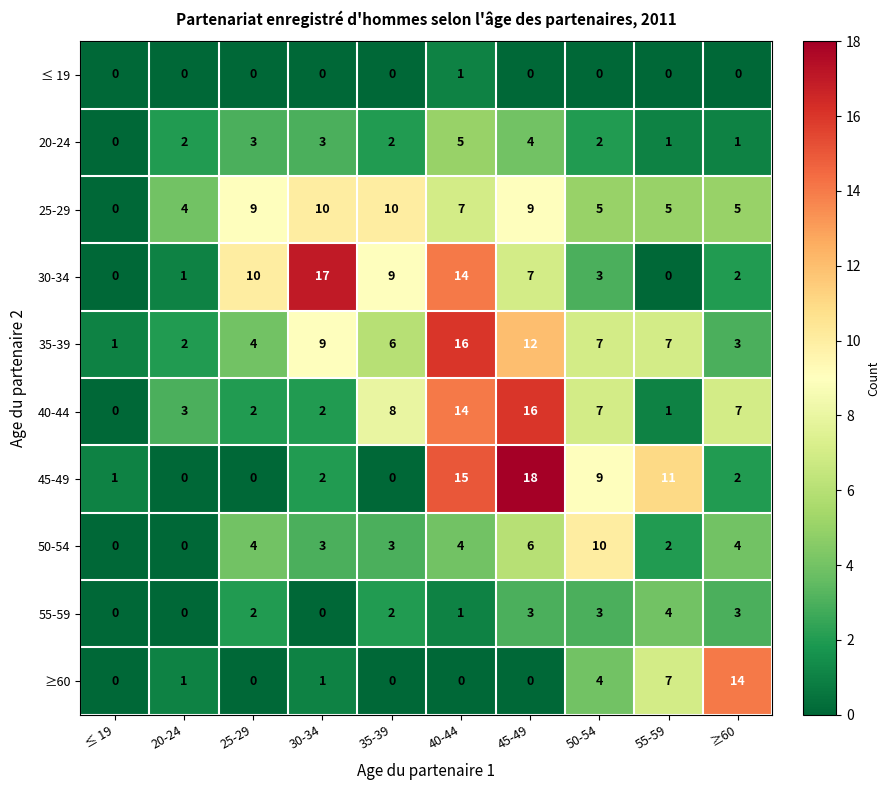

The value of 55-59 at ≥60 is 3. True or false?

True